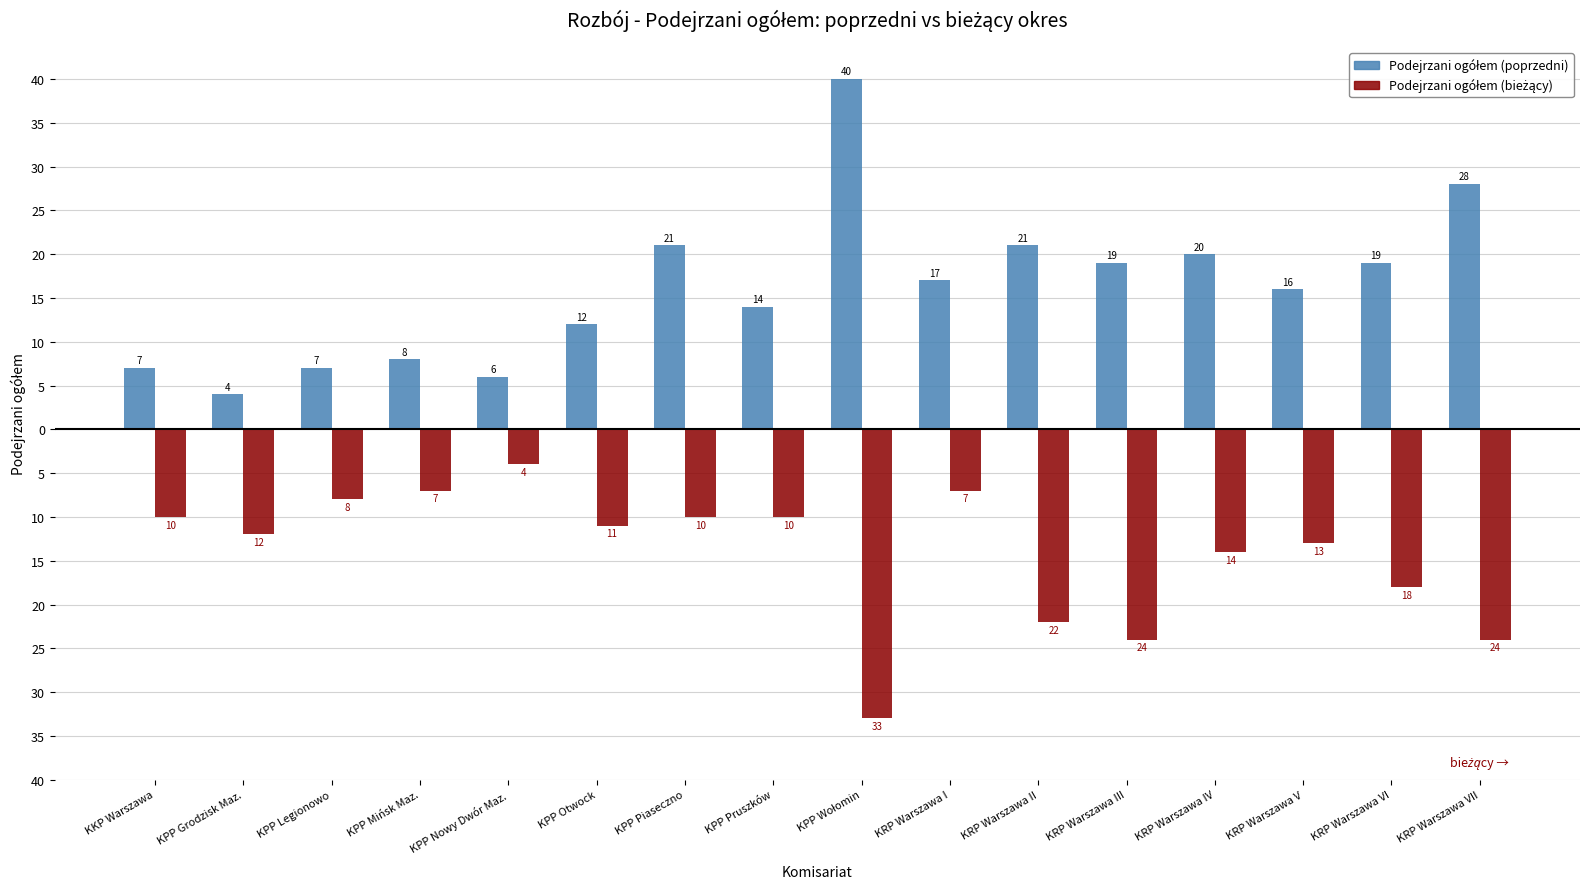

What is the difference between the highest and lowest values at KRP Warszawa V?

29